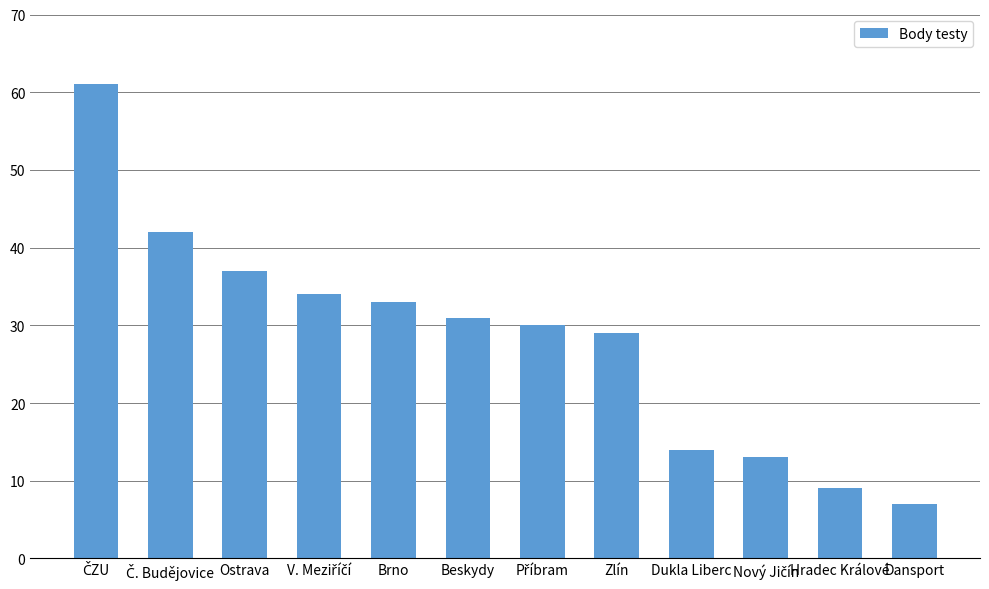

What is the difference between the maximum and minimum values?

54